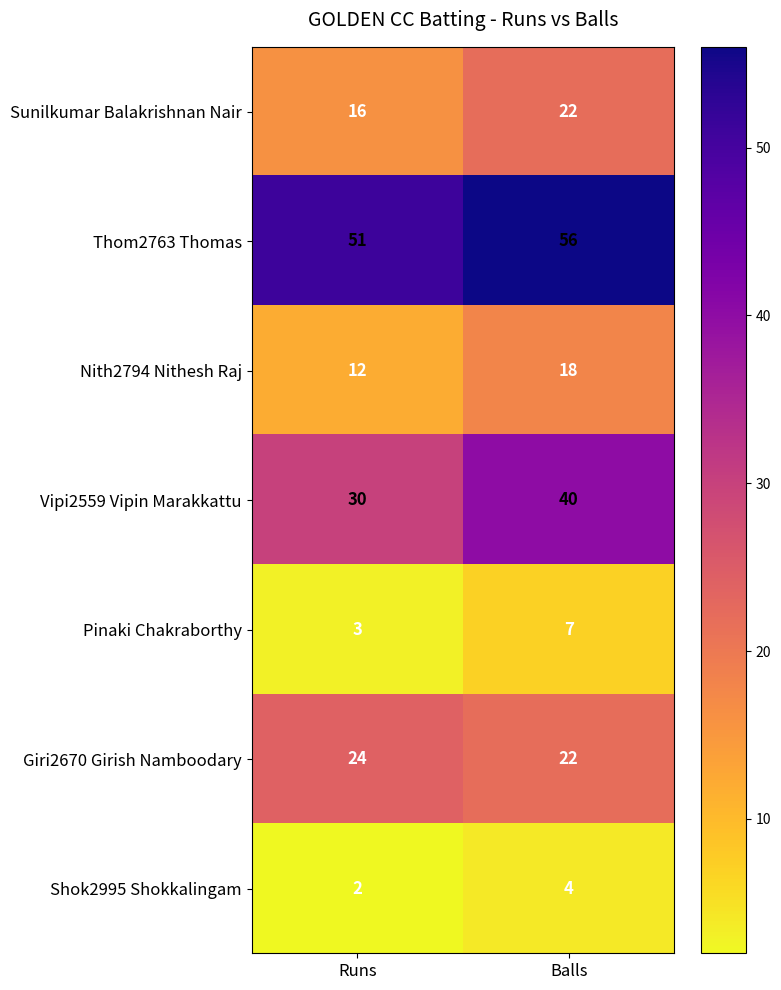

True or false: Pinaki Chakraborthy has a value of 3 at Runs.

True